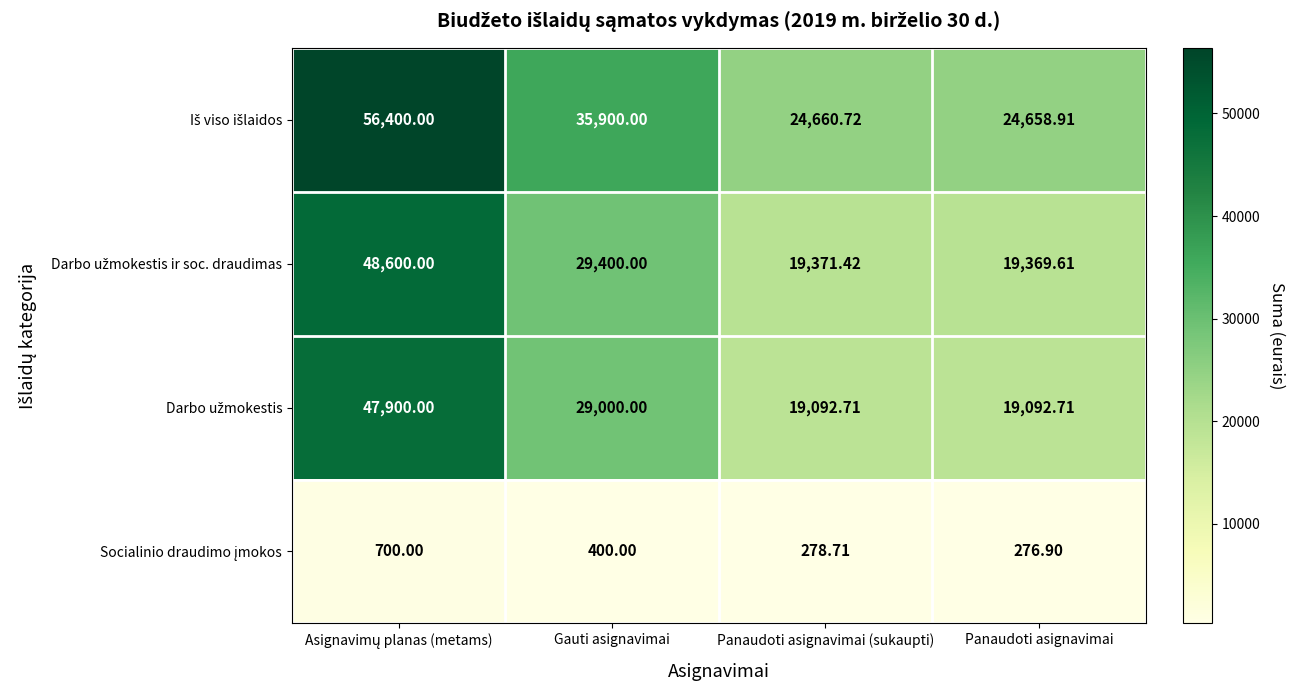

How many series are shown in this chart?

4